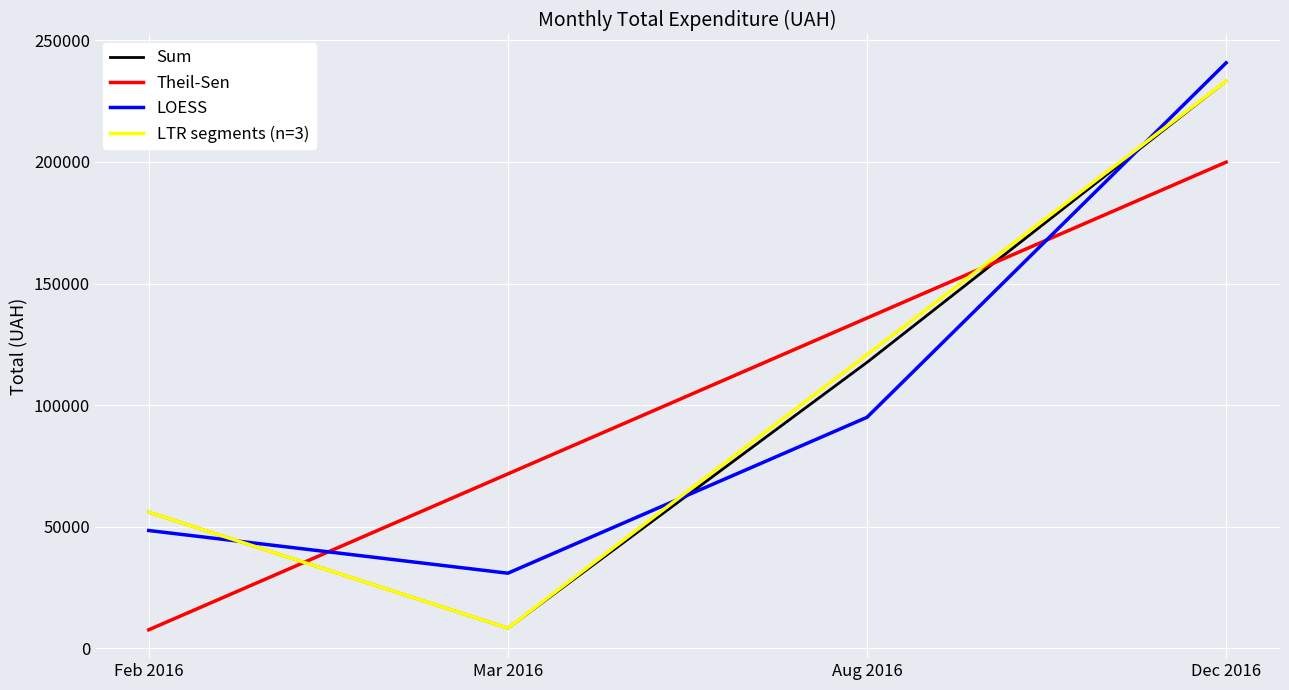

True or false: Theil-Sen and LOESS intersect in this chart.

True